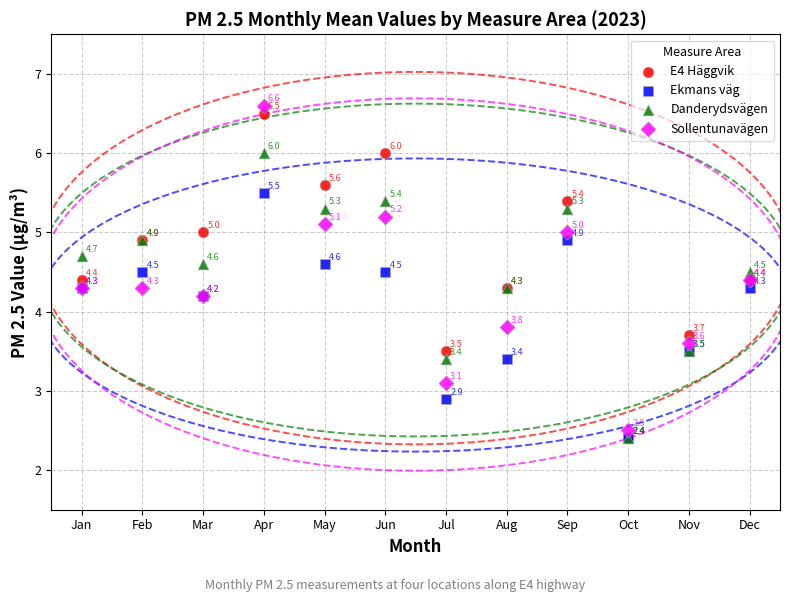

In the Ekmans väg series, what Y value is closest to 3?

2.9